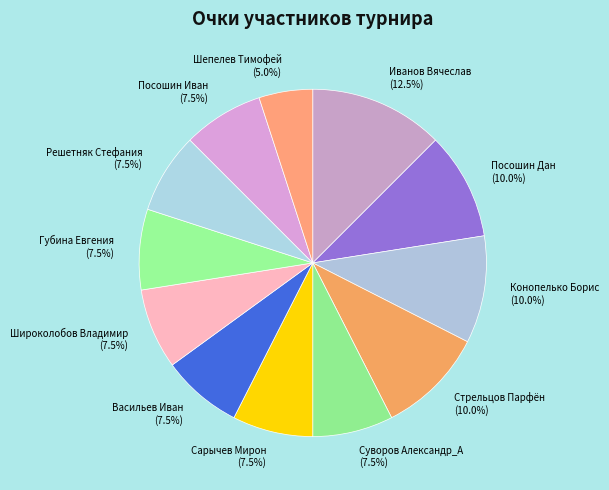

To the nearest percent, what percentage of the pie is Конопелько Борис?

10%